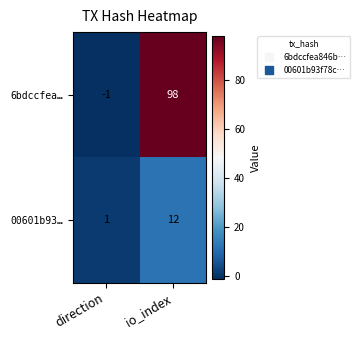

At how many categories does at least one series exceed 95?

1